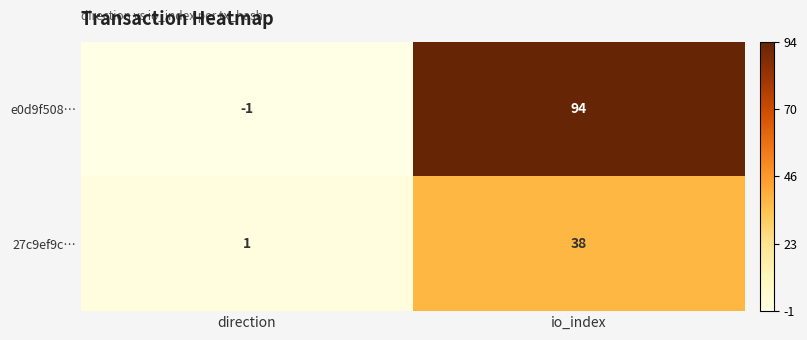

What is the sum of all 27c9ef9c… values?

39